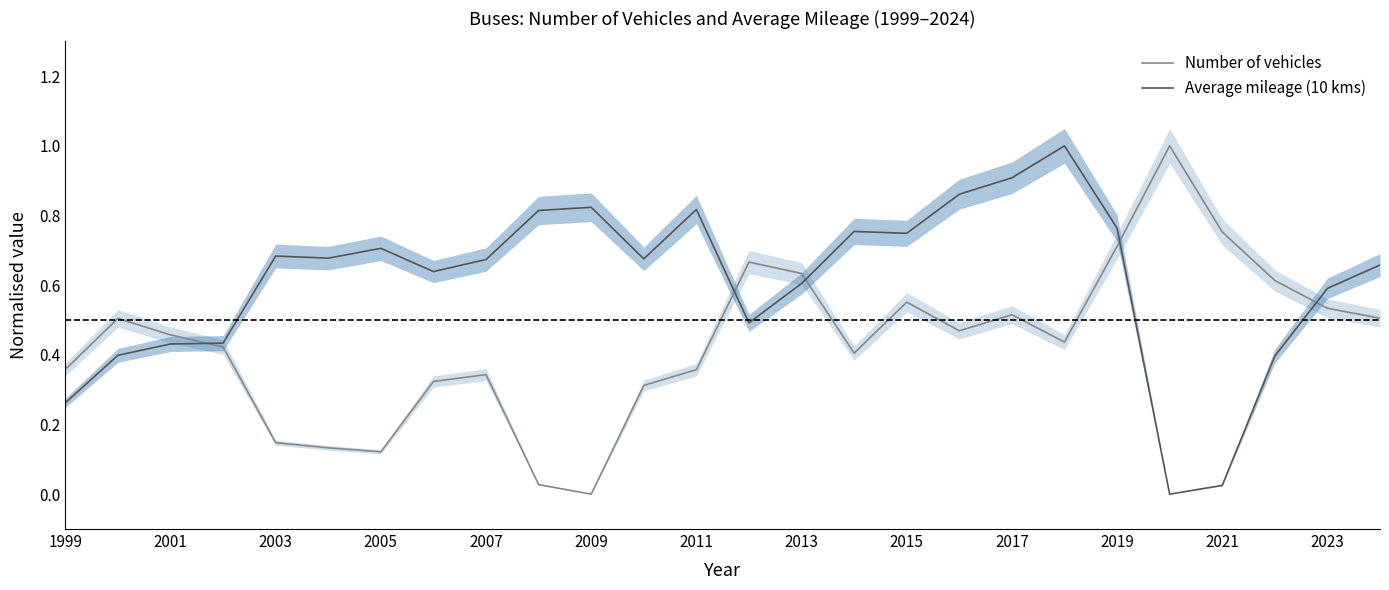

What is the highest value of the Average mileage (10 kms) series?

1.0